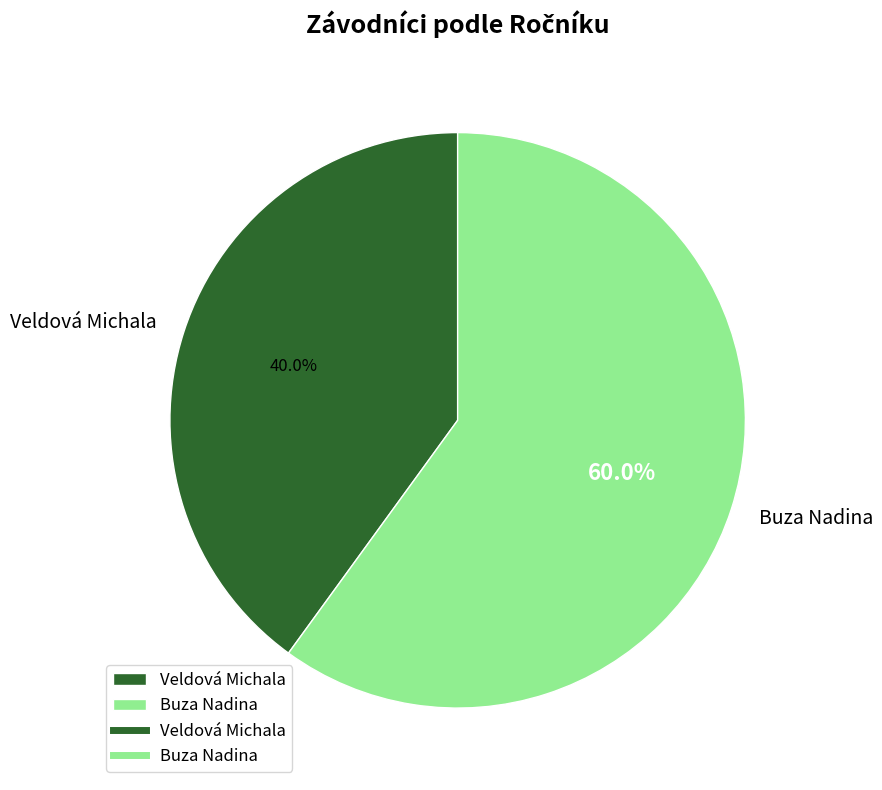

To the nearest percent, what percentage of the pie is Buza Nadina?

60%